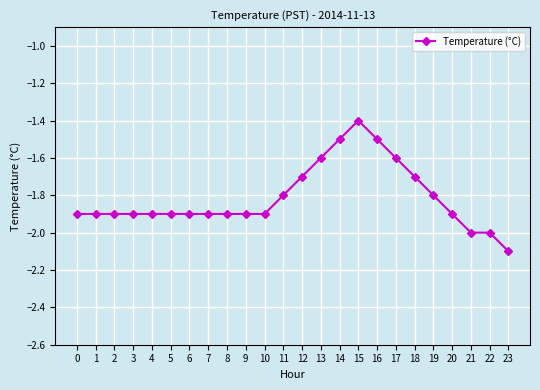

What is the change in value from 10 to 14?

+0.4